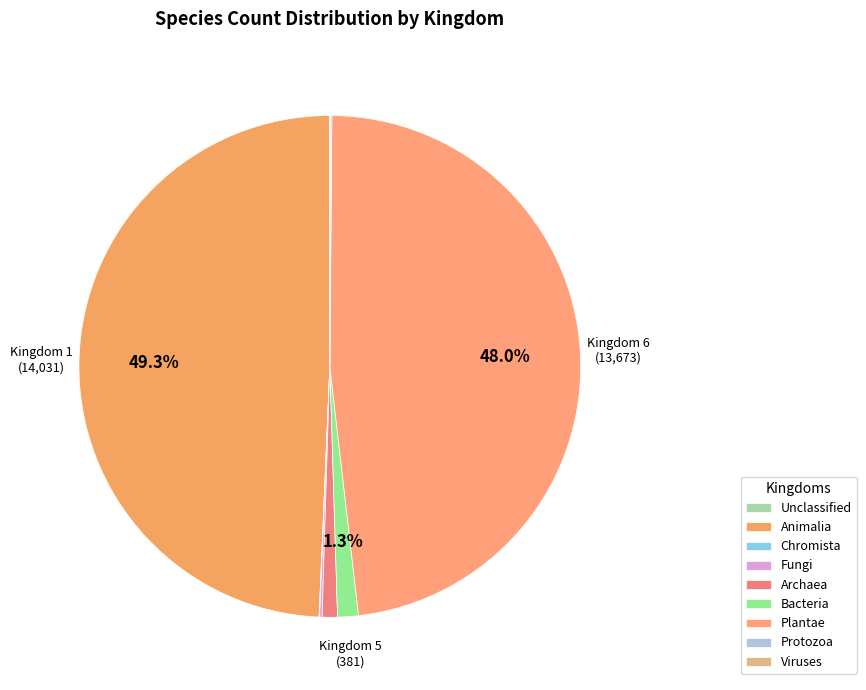

To the nearest percent, what is the difference between the largest and smallest slice percentages?

49%